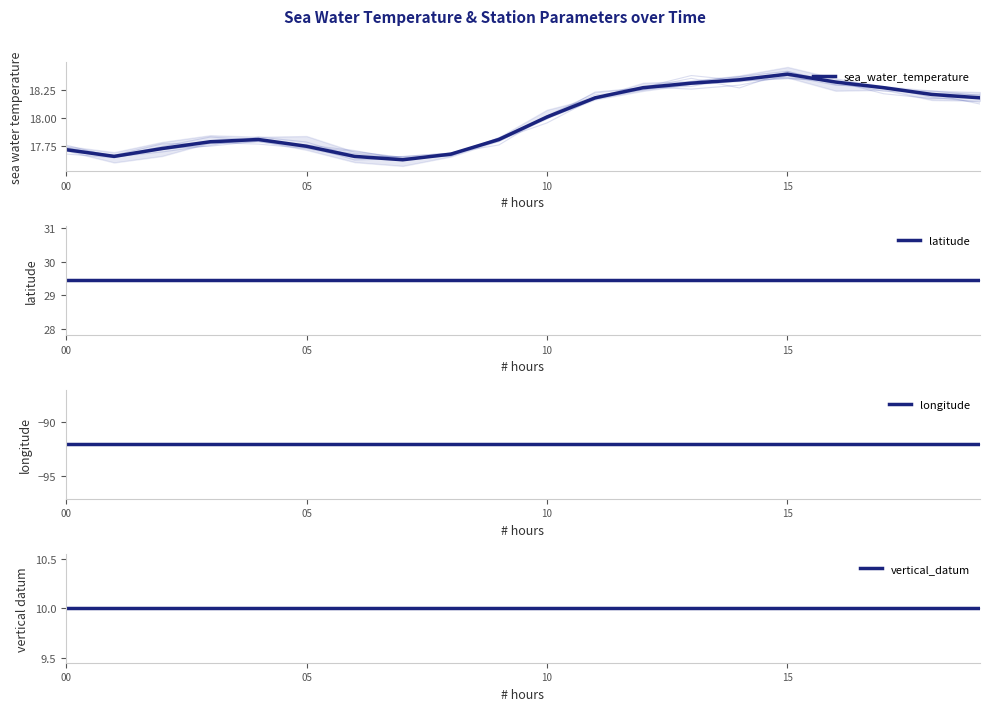

Which series has the largest range (max minus min)?

sea_water_temperature